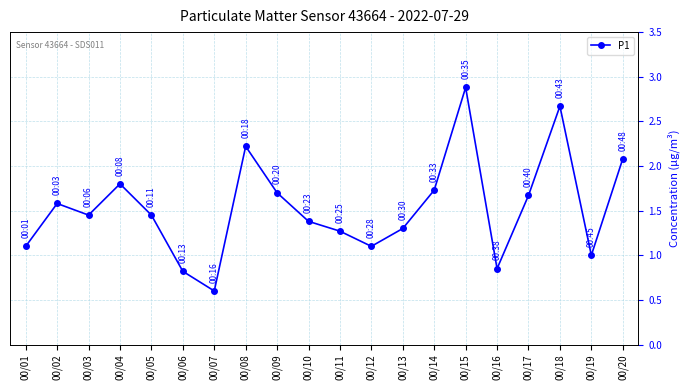

What is the approximate value at 00/18?

2.7